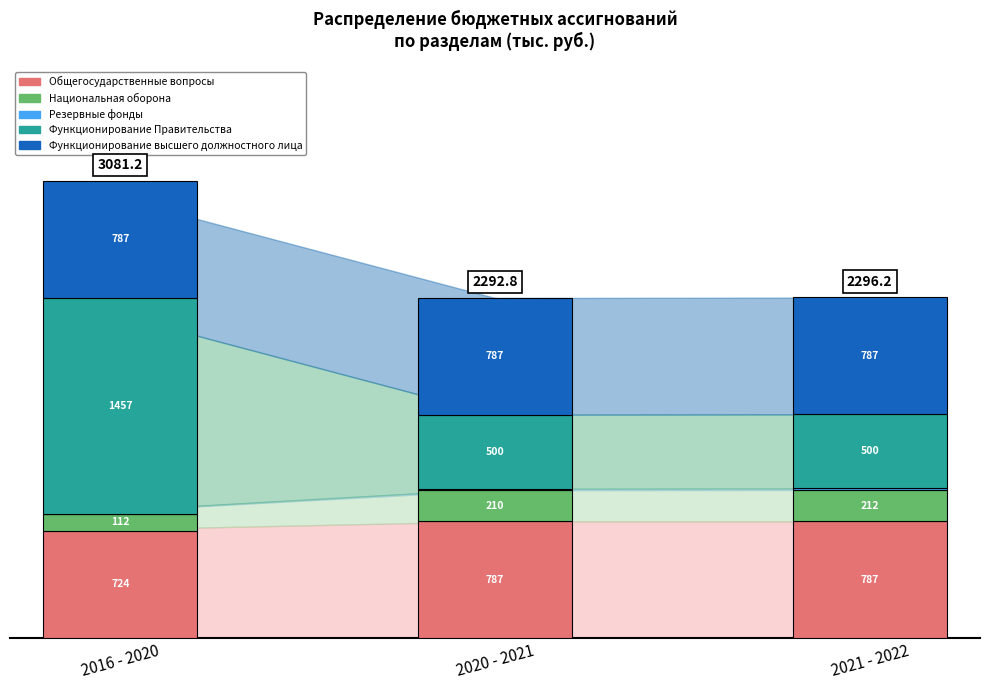

At which label does 2022 год reach its peak?

Общегосударственные вопросы